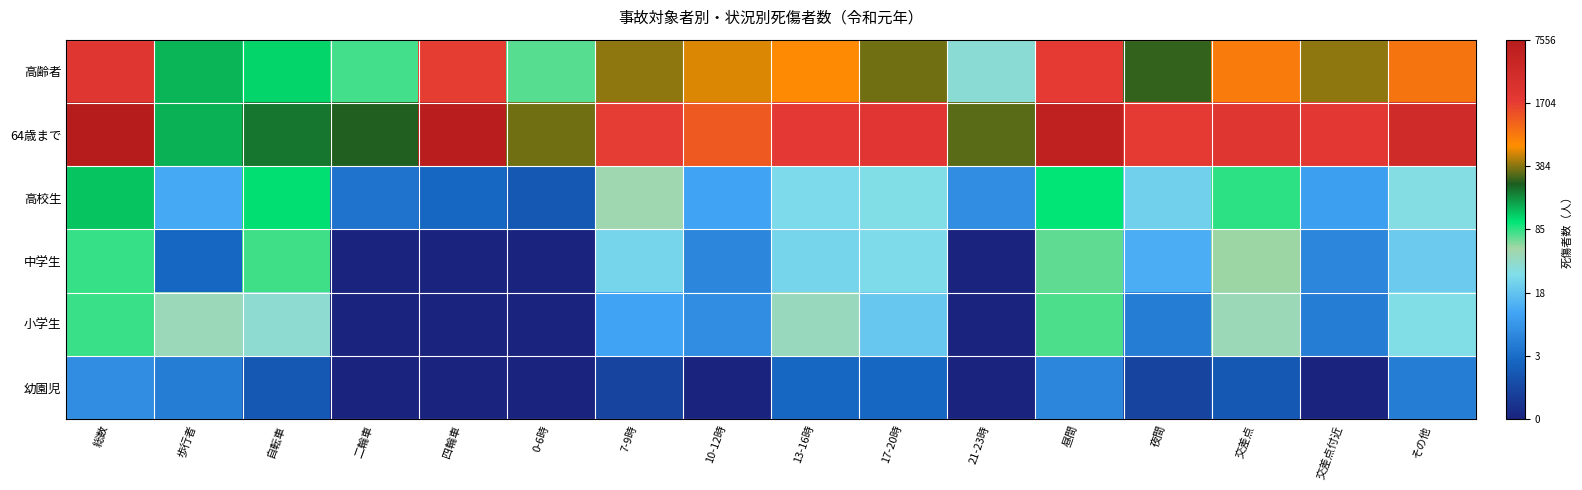

Reading right to left, transcribe all the data shown in this chart.

幼園児: その他=1.8	交差点付近=0.0	交差点=1.1	夜間=0.7	昼間=1.9	21-23時=0.0	17-20時=1.4	13-16時=1.4	10-12時=0.0	7-9時=0.7	0-6時=0.0	四輪車=0.0	二輪車=0.0	自転車=1.1	歩行者=1.8	総数=2.1
小学生: その他=3.4	交差点付近=1.8	交差点=3.9	夜間=1.8	昼間=4.4	21-23時=0.0	17-20時=3.0	13-16時=3.8	10-12時=2.1	7-9時=2.5	0-6時=0.0	四輪車=0.0	二輪車=0.0	自転車=3.6	歩行者=3.9	総数=4.4
中学生: その他=3.1	交差点付近=1.9	交差点=4.1	夜間=2.6	昼間=4.3	21-23時=0.0	17-20時=3.4	13-16時=3.3	10-12時=1.9	7-9時=3.3	0-6時=0.0	四輪車=0.0	二輪車=0.0	自転車=4.4	歩行者=1.4	総数=4.4
高校生: その他=3.5	交差点付近=2.4	交差点=4.5	夜間=3.2	昼間=4.7	21-23時=2.1	17-20時=3.4	13-16時=3.3	10-12時=2.5	7-9時=3.9	0-6時=1.1	四輪車=1.4	二輪車=1.6	自転車=4.7	歩行者=2.6	総数=4.9
64歳まで: その他=8.2	交差点付近=7.6	交差点=7.6	夜間=7.5	昼間=8.7	21-23時=5.8	17-20時=7.6	13-16時=7.5	10-12時=7.1	7-9時=7.5	0-6時=5.9	四輪車=8.8	二輪車=5.6	自転車=5.4	歩行者=5.0	総数=8.9
高齢者: その他=6.8	交差点付近=6.0	交差点=6.7	夜間=5.6	昼間=7.5	21-23時=3.6	17-20時=5.9	13-16時=6.5	10-12時=6.3	7-9時=6.0	0-6時=4.3	四輪車=7.4	二輪車=4.4	自転車=4.7	歩行者=5.0	総数=7.6